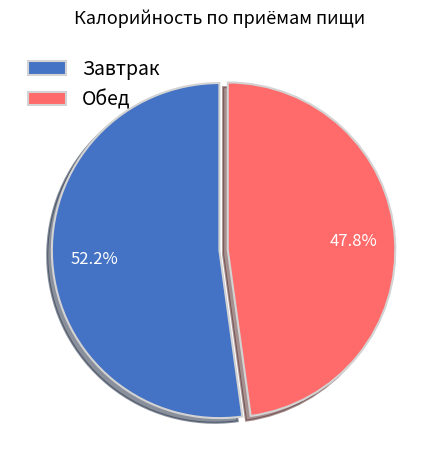

True or false: Завтрак accounts for 52% of the total.

True